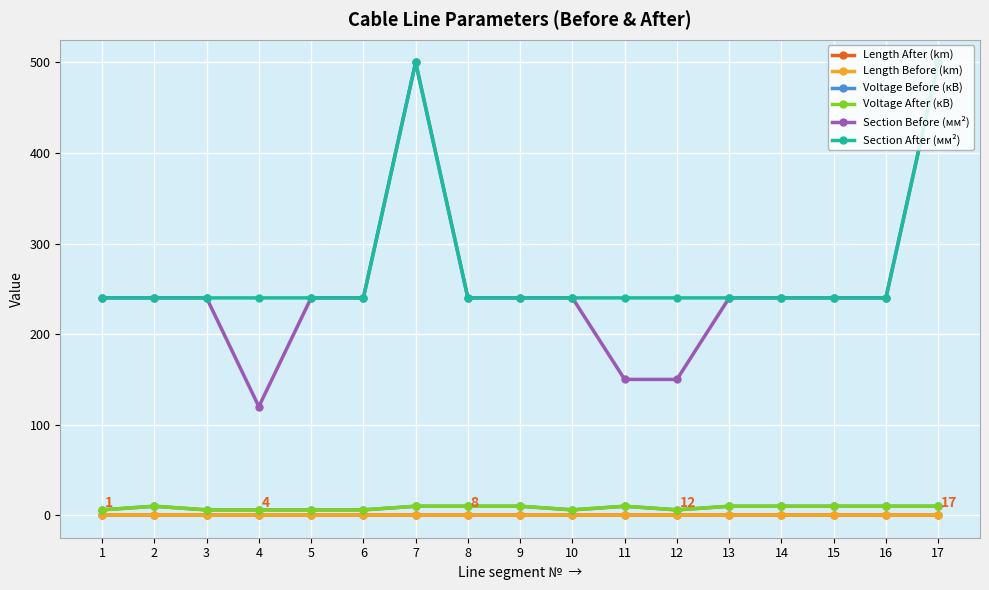

Where does the Section Before (мм²) series first go above 240?

7